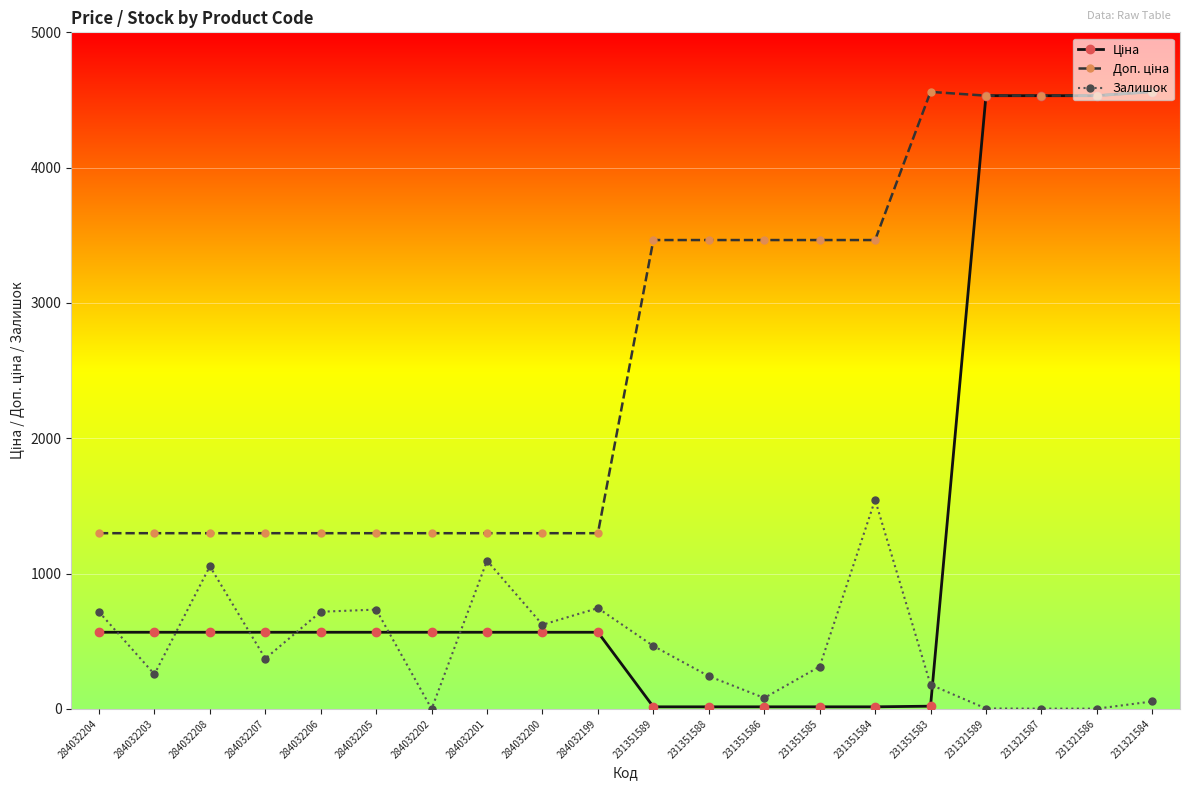

What is the label of the 15th point from the left?

231351584